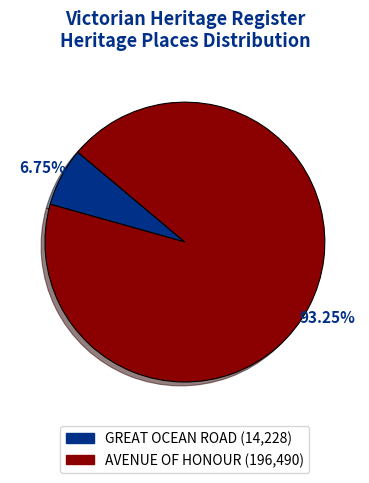

What is the smallest slice in the pie chart?

GREAT OCEAN ROAD